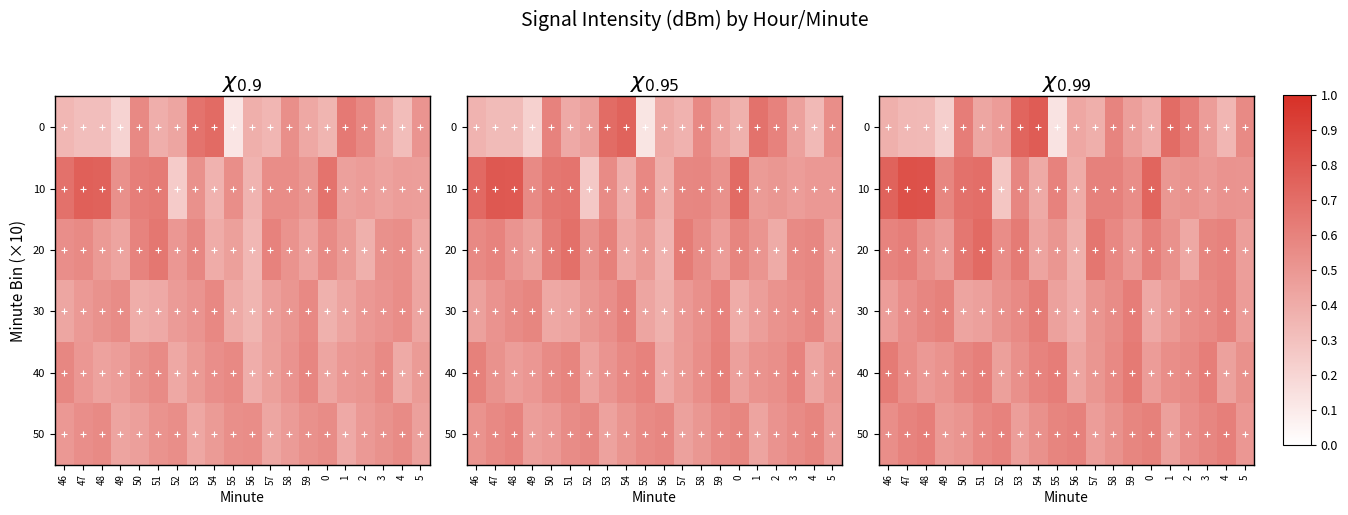

What is the minimum value for 10?

0.3